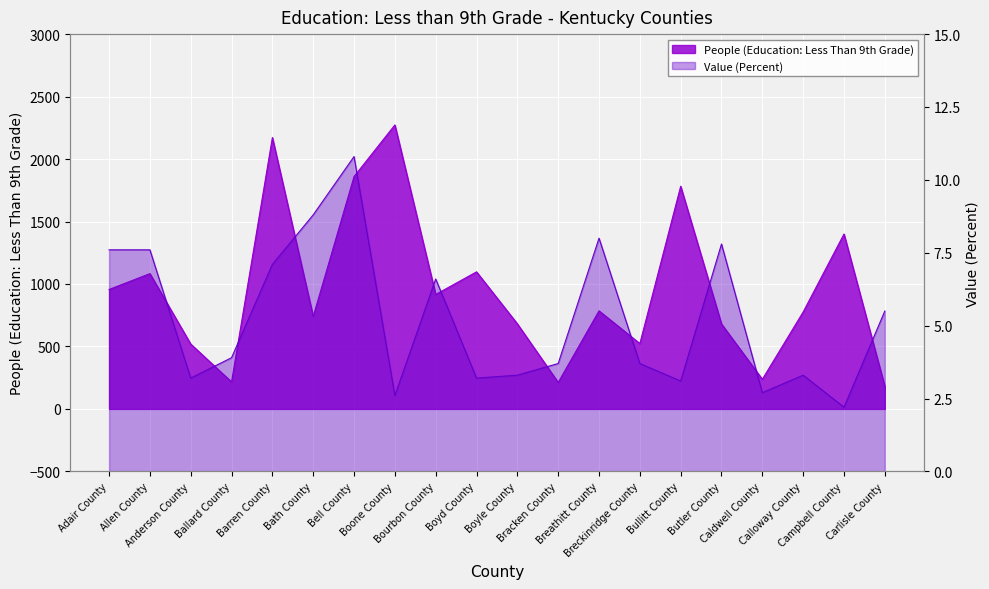

What is the minimum value shown in the chart?

2.2